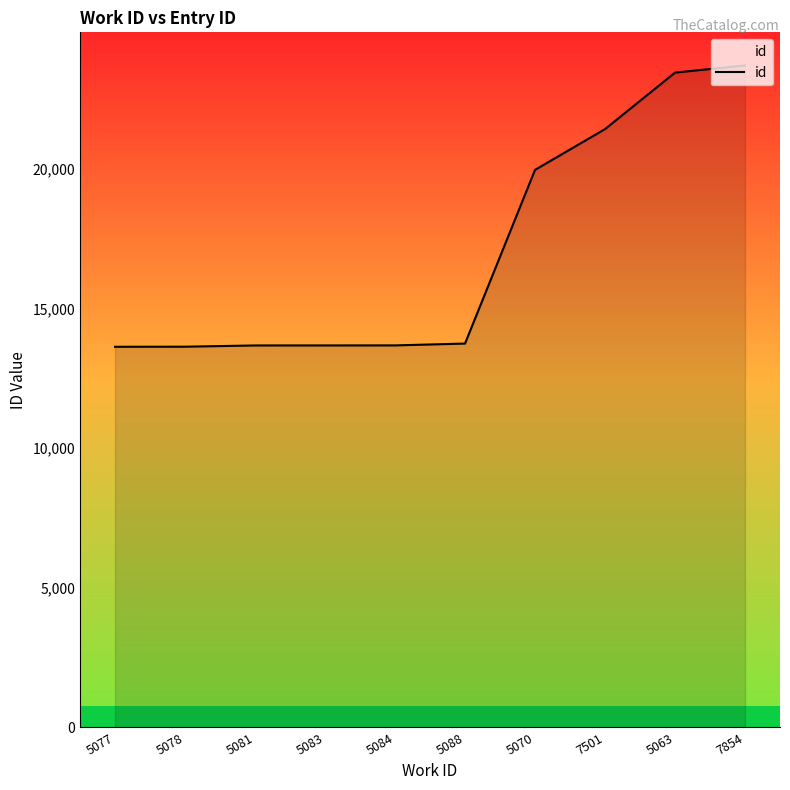

What is the maximum value shown in the chart?

23698